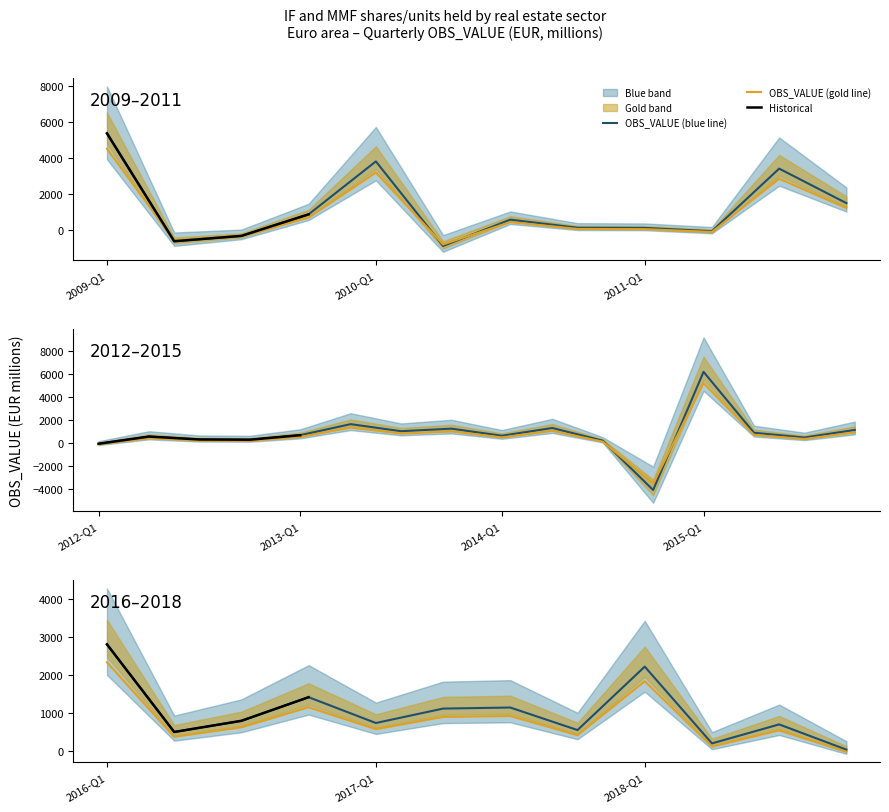

What is the difference between the values at 2017-Q3 and 2009-Q3?

1485.6